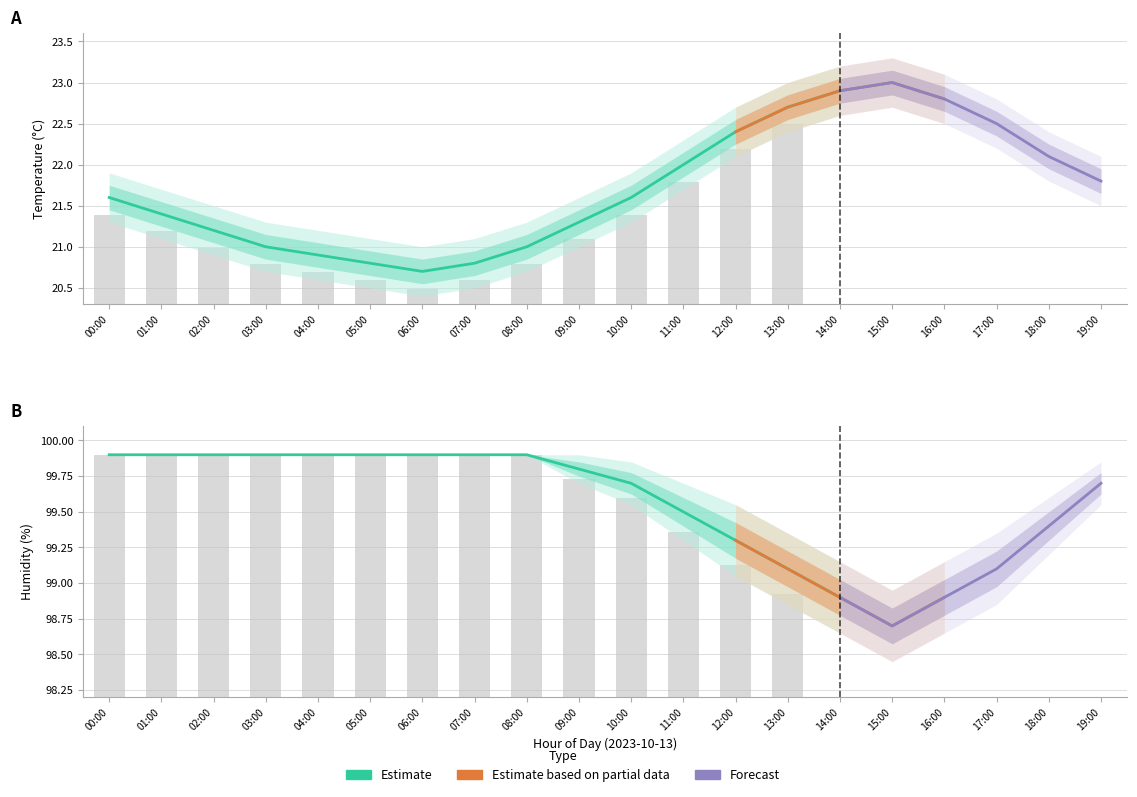

Reading left to right, what are all the values shown in this chart?

temperature: 00:00=21.6	01:00=21.4	02:00=21.2	03:00=21.0	04:00=20.9	05:00=20.8	06:00=20.7	07:00=20.8	08:00=21.0	09:00=21.3	10:00=21.6	11:00=22.0	12:00=22.4	13:00=22.7	14:00=22.9	15:00=23.0	16:00=22.8	17:00=22.5	18:00=22.1	19:00=21.8
temp_upper: 00:00=21.9	01:00=21.7	02:00=21.5	03:00=21.3	04:00=21.2	05:00=21.1	06:00=21.0	07:00=21.1	08:00=21.3	09:00=21.6	10:00=21.9	11:00=22.3	12:00=22.7	13:00=23.0	14:00=23.2	15:00=23.3	16:00=23.1	17:00=22.8	18:00=22.4	19:00=22.1
temp_lower: 00:00=21.3	01:00=21.1	02:00=20.9	03:00=20.7	04:00=20.6	05:00=20.5	06:00=20.4	07:00=20.5	08:00=20.7	09:00=21.0	10:00=21.3	11:00=21.7	12:00=22.1	13:00=22.4	14:00=22.6	15:00=22.7	16:00=22.5	17:00=22.2	18:00=21.8	19:00=21.5
humidity: 00:00=99.9	01:00=99.9	02:00=99.9	03:00=99.9	04:00=99.9	05:00=99.9	06:00=99.9	07:00=99.9	08:00=99.9	09:00=99.8	10:00=99.7	11:00=99.5	12:00=99.3	13:00=99.1	14:00=98.9	15:00=98.7	16:00=98.9	17:00=99.1	18:00=99.4	19:00=99.7
humidity_upper: 00:00=99.9	01:00=99.9	02:00=99.9	03:00=99.9	04:00=99.9	05:00=99.9	06:00=99.9	07:00=99.9	08:00=99.9	09:00=99.9	10:00=99.8	11:00=99.7	12:00=99.5	13:00=99.3	14:00=99.2	15:00=99.0	16:00=99.2	17:00=99.3	18:00=99.6	19:00=99.8
humidity_lower: 00:00=99.9	01:00=99.9	02:00=99.9	03:00=99.9	04:00=99.9	05:00=99.9	06:00=99.9	07:00=99.9	08:00=99.9	09:00=99.7	10:00=99.5	11:00=99.3	12:00=99.0	13:00=98.8	14:00=98.7	15:00=98.5	16:00=98.7	17:00=98.8	18:00=99.2	19:00=99.5